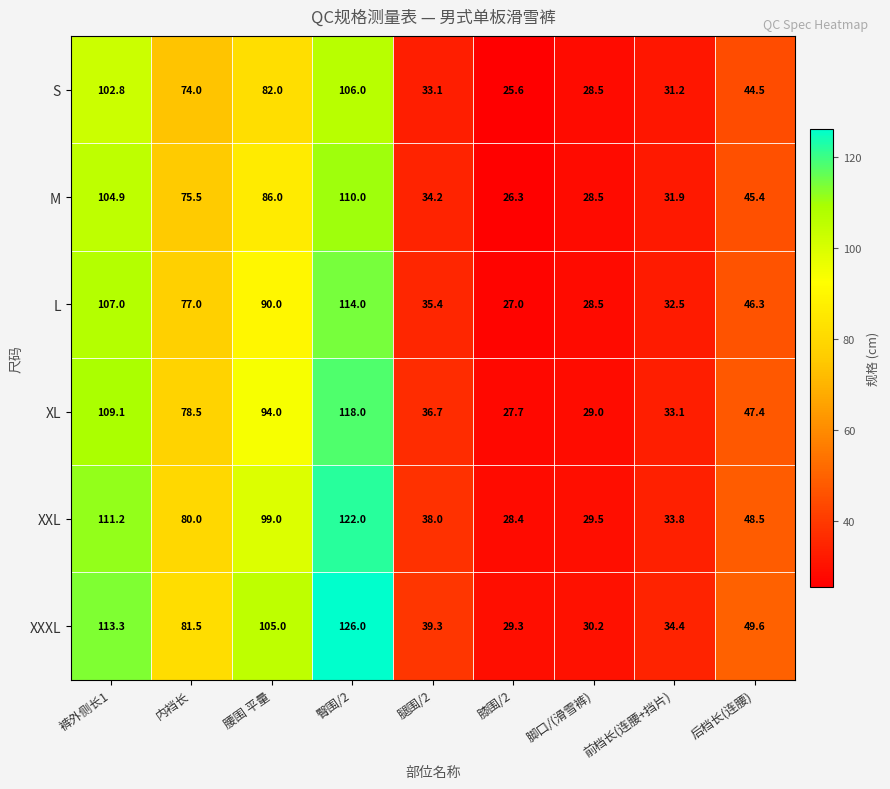

What is the sum of all XL values?

573.5